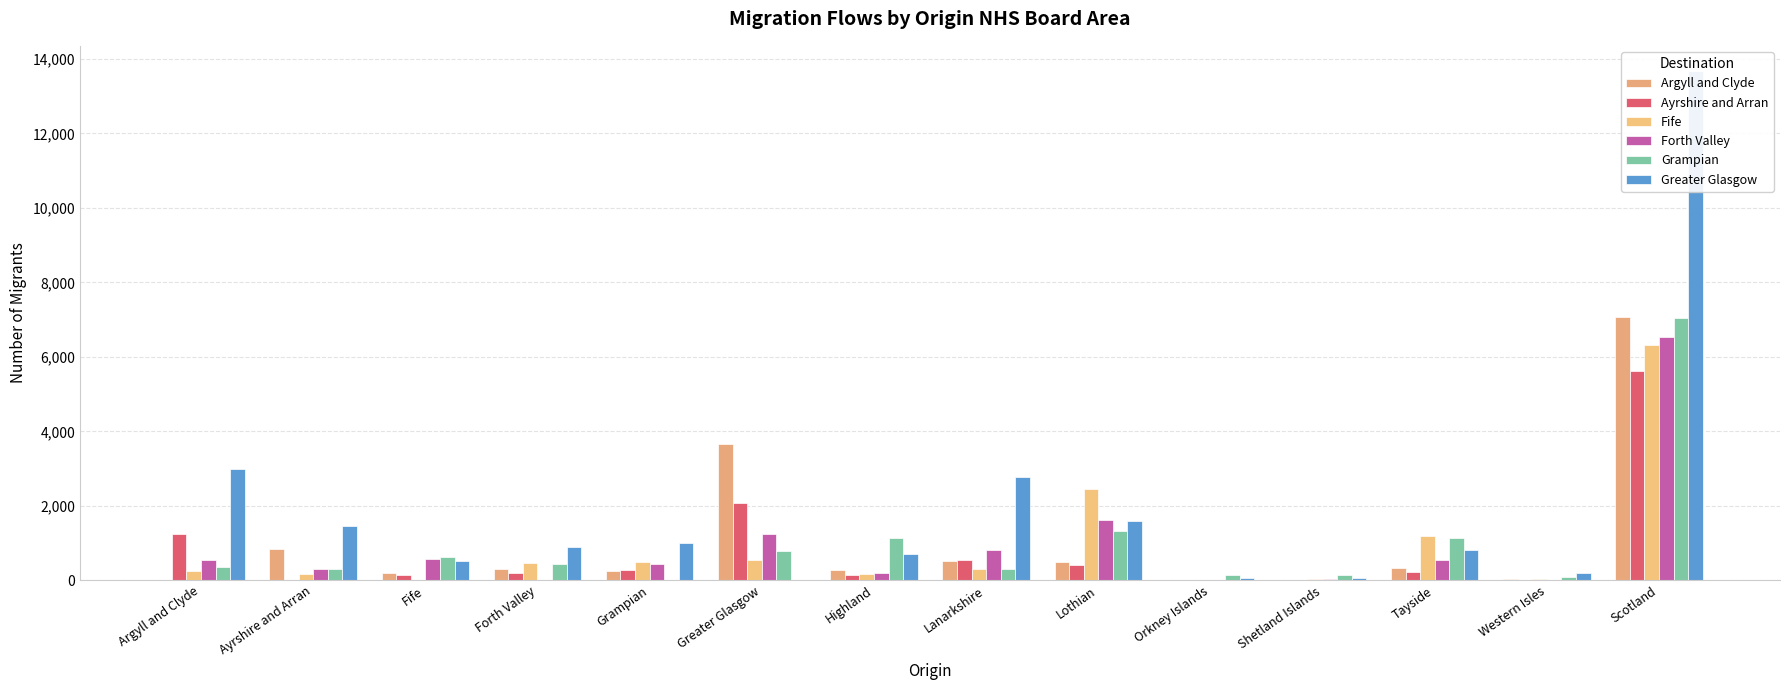

Reading right to left, extract all data points from this chart.

Argyll and Clyde: Scotland=7082	Western Isles=44	Tayside=317	Shetland Islands=19	Orkney Islands=12	Lothian=484	Lanarkshire=505	Highland=274	Greater Glasgow=3664	Grampian=249	Forth Valley=315	Fife=186	Ayrshire and Arran=851	Argyll and Clyde=0
Ayrshire and Arran: Scotland=5625	Western Isles=13	Tayside=218	Shetland Islands=8	Orkney Islands=9	Lothian=407	Lanarkshire=550	Highland=149	Greater Glasgow=2084	Grampian=287	Forth Valley=205	Fife=148	Ayrshire and Arran=0	Argyll and Clyde=1250
Fife: Scotland=6323	Western Isles=21	Tayside=1200	Shetland Islands=27	Orkney Islands=10	Lothian=2438	Lanarkshire=296	Highland=180	Greater Glasgow=555	Grampian=488	Forth Valley=477	Fife=0	Ayrshire and Arran=166	Argyll and Clyde=256
Forth Valley: Scotland=6538	Western Isles=17	Tayside=543	Shetland Islands=29	Orkney Islands=11	Lothian=1628	Lanarkshire=807	Highland=185	Greater Glasgow=1251	Grampian=425	Forth Valley=0	Fife=583	Ayrshire and Arran=291	Argyll and Clyde=552
Grampian: Scotland=7042	Western Isles=91	Tayside=1144	Shetland Islands=141	Orkney Islands=139	Lothian=1315	Lanarkshire=312	Highland=1123	Greater Glasgow=784	Grampian=0	Forth Valley=424	Fife=620	Ayrshire and Arran=309	Argyll and Clyde=366
Greater Glasgow: Scotland=13669	Western Isles=200	Tayside=819	Shetland Islands=69	Orkney Islands=48	Lothian=1601	Lanarkshire=2782	Highland=699	Greater Glasgow=0	Grampian=997	Forth Valley=899	Fife=528	Ayrshire and Arran=1453	Argyll and Clyde=2989